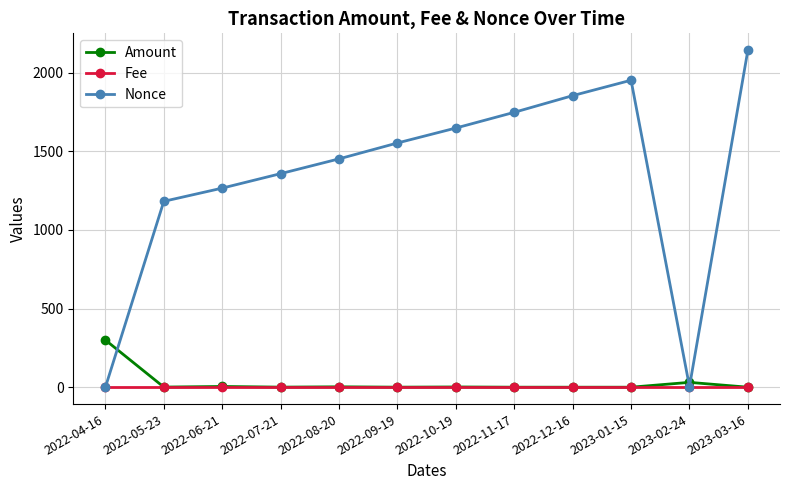

List the series in order of their peak value, highest first.

Nonce, Amount, Fee